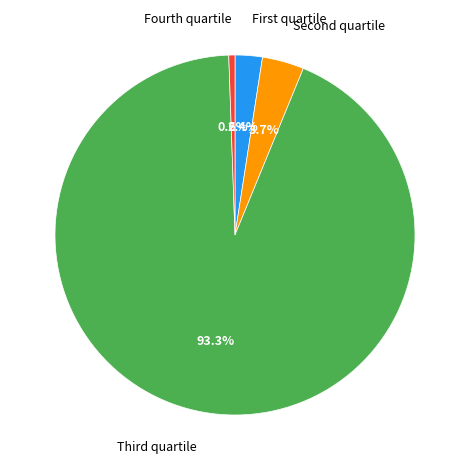

Is there a majority slice in this chart?

Yes